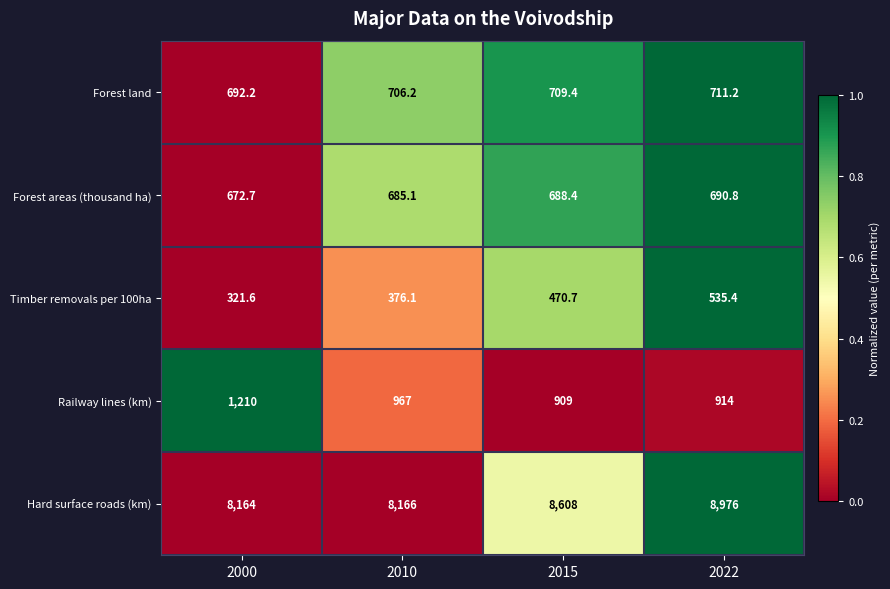

Which series has the widest spread of values?

Hard surface roads (km)